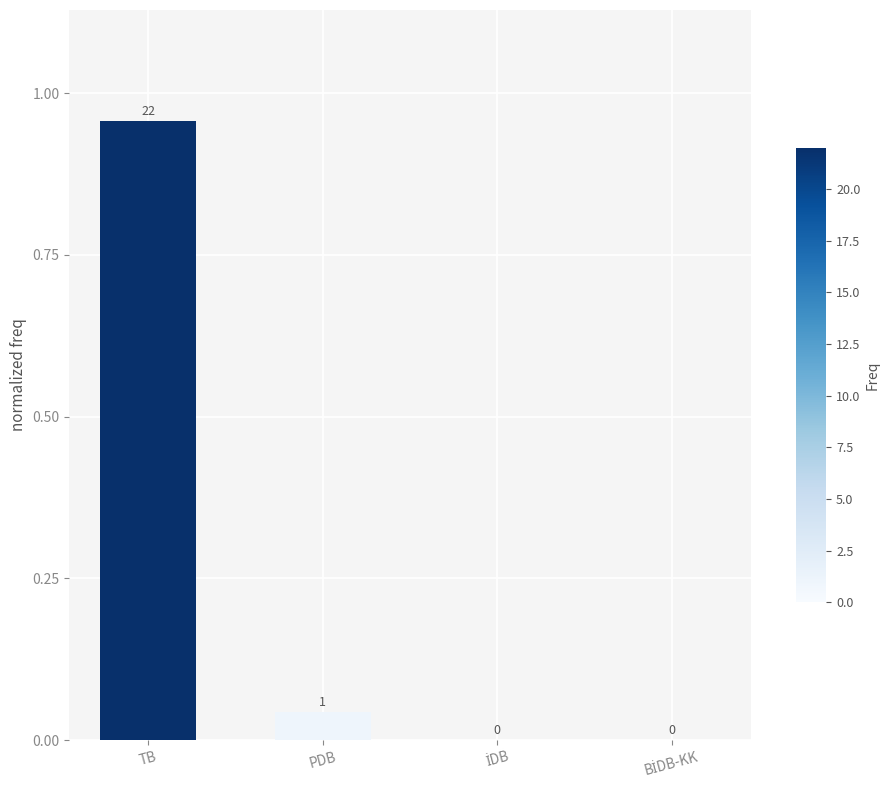

At which category does the chart reach its peak across all series?

TB